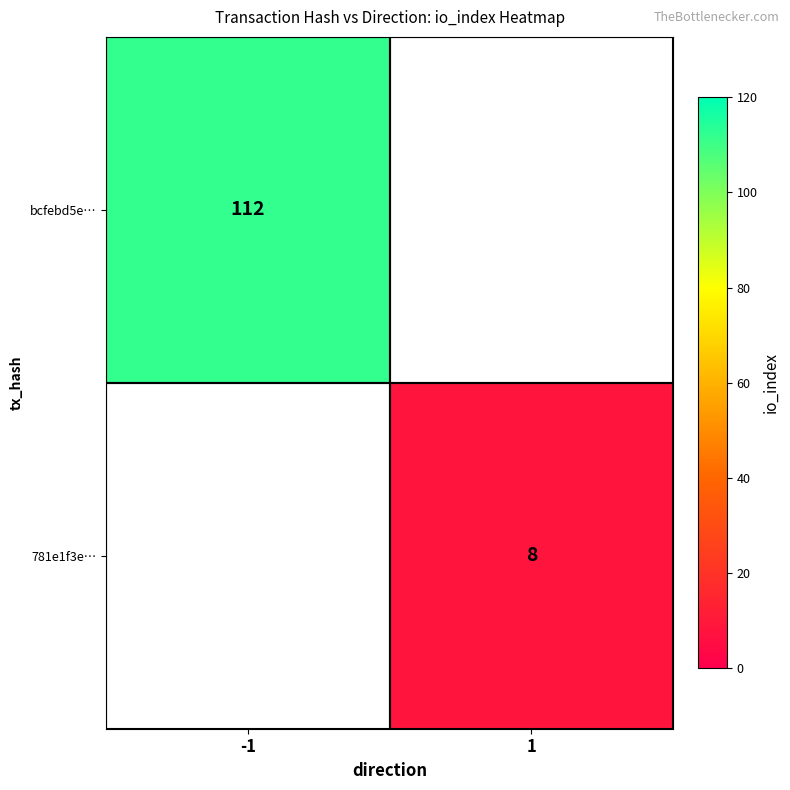

The 781e1f3e… series shows 8 at 1. True or false?

True